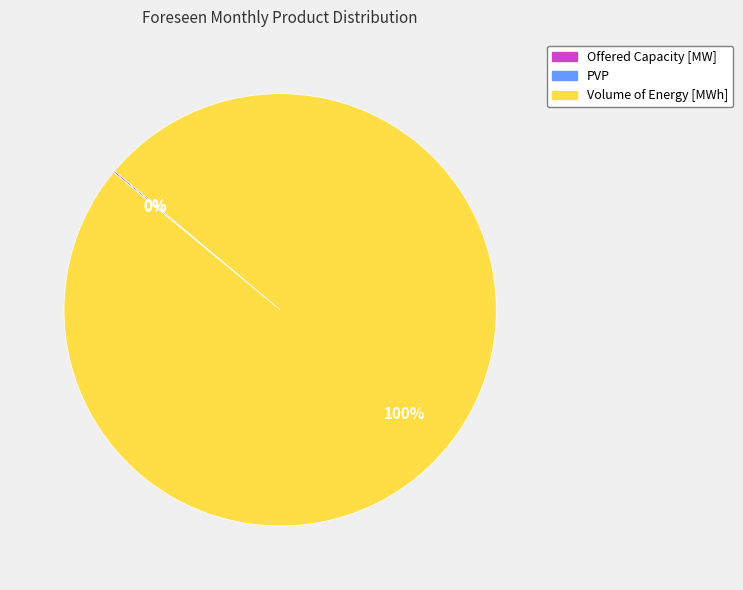

To the nearest percent, what is the difference between the largest and smallest slice percentages?

100%